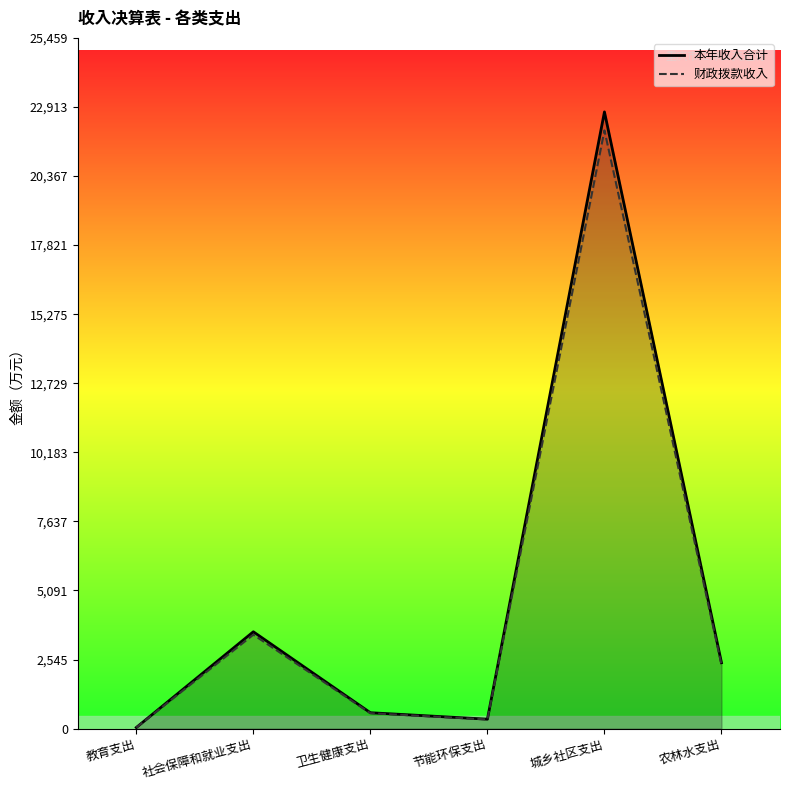

What is the value of the 本年收入合计 point at the 4th from the left?

347.6